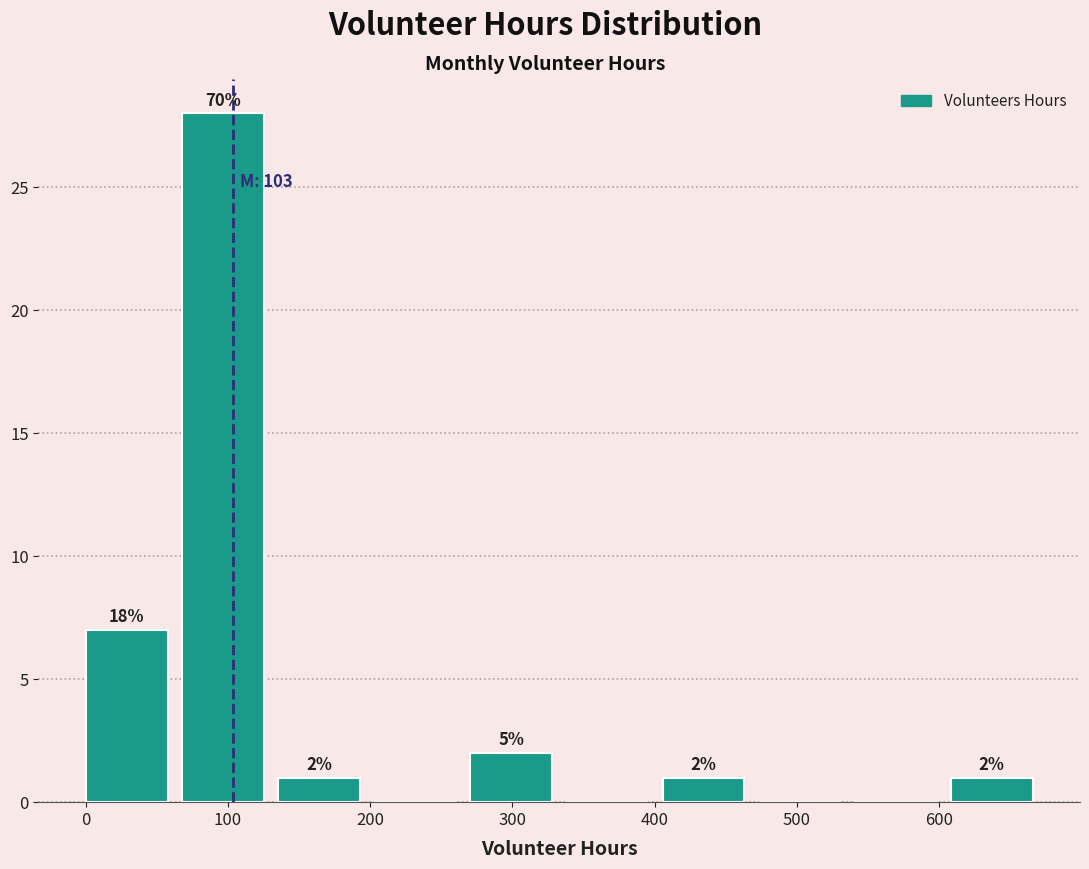

Over which range of the x-axis is the bar tallest?

70 to 140